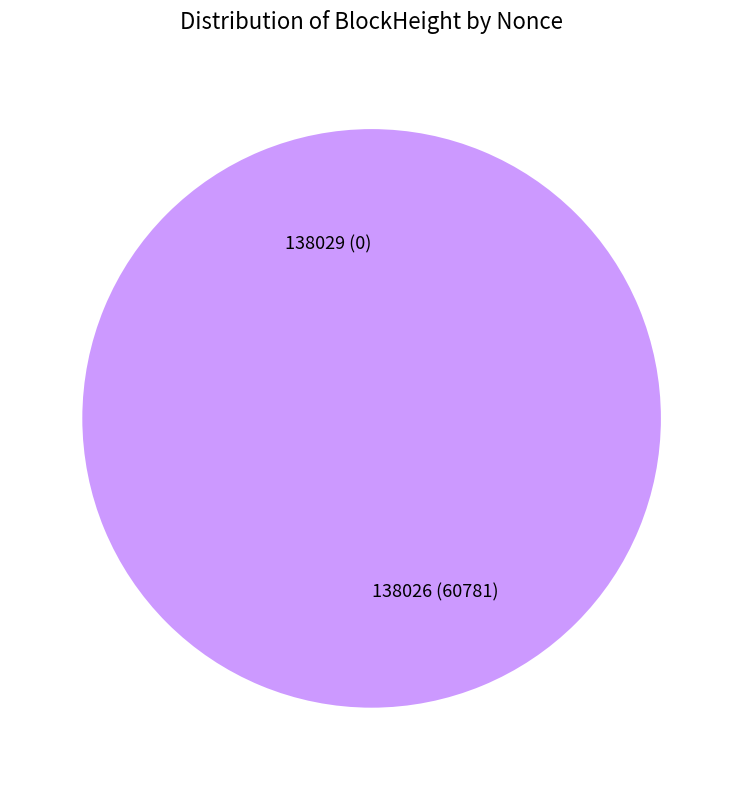

Rank the categories by value from lowest to highest.

138029, 138026